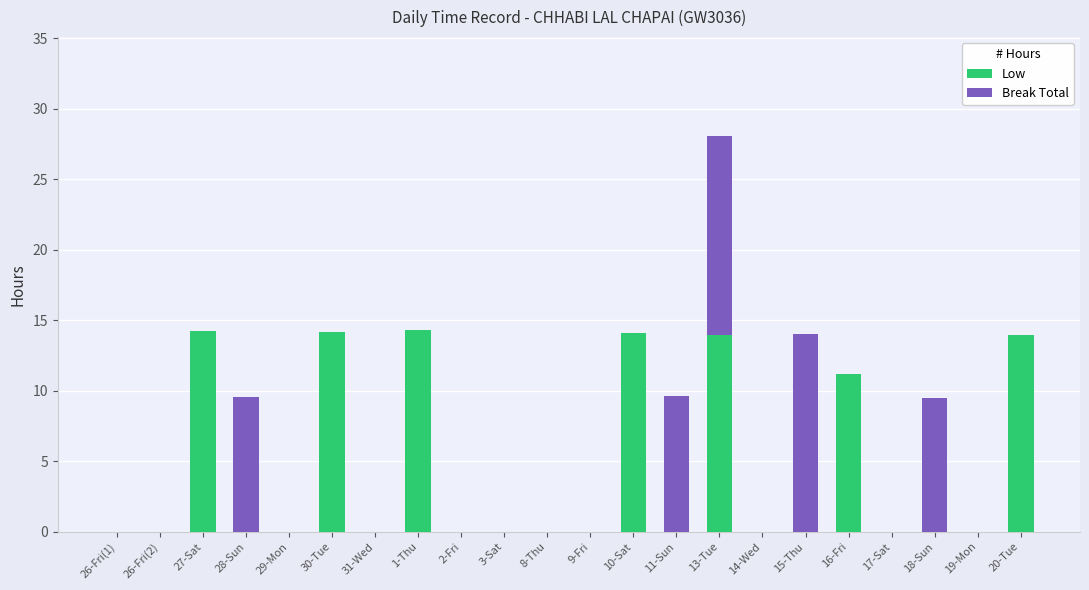

What is the sum of the Low values at 17-Sat and 16-Fri?

11.2